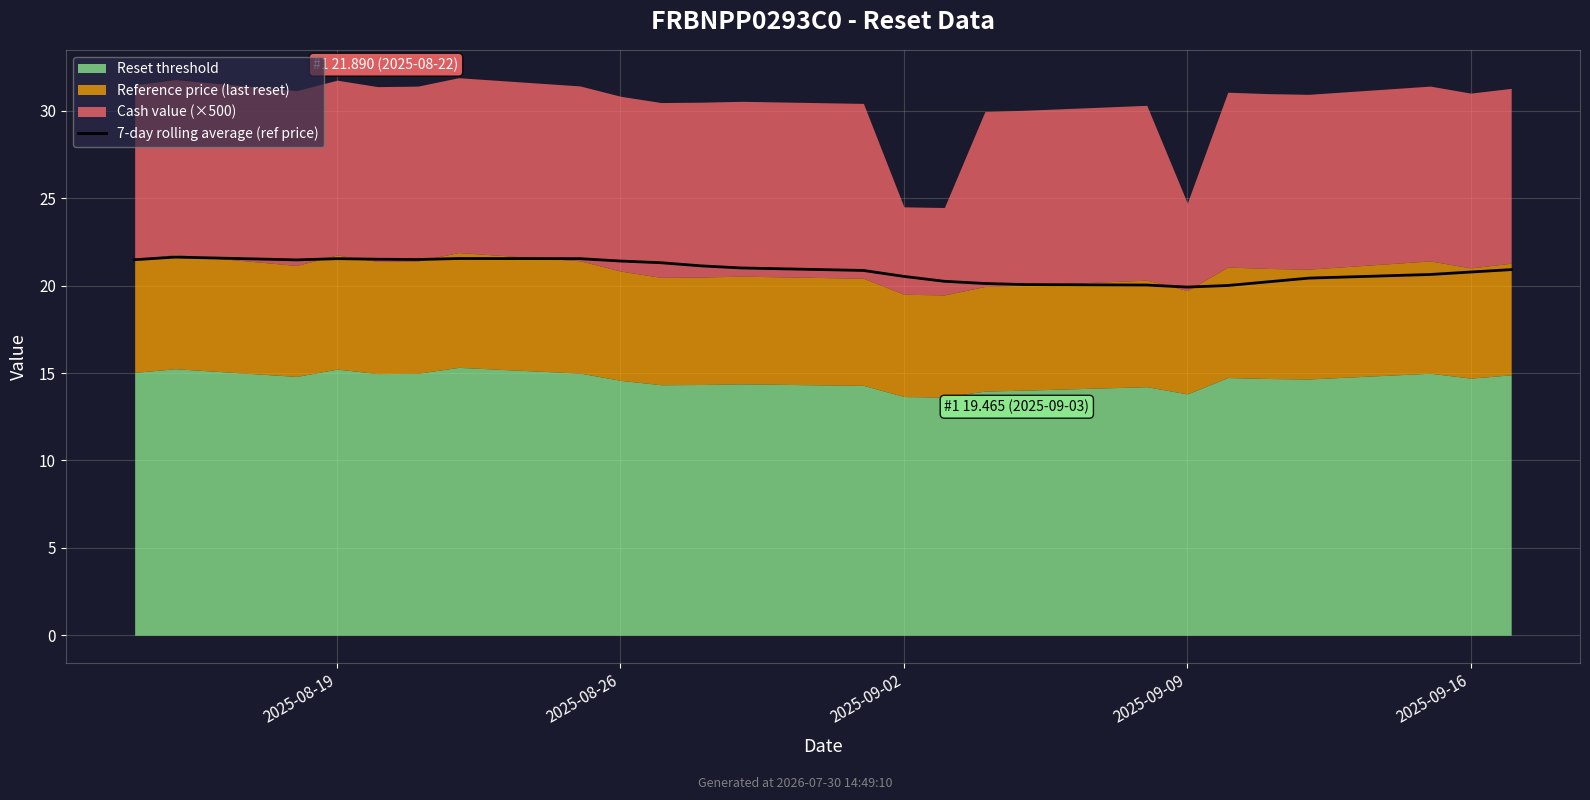

What is the change in value from 2025-09-09 to 8?

-0.1